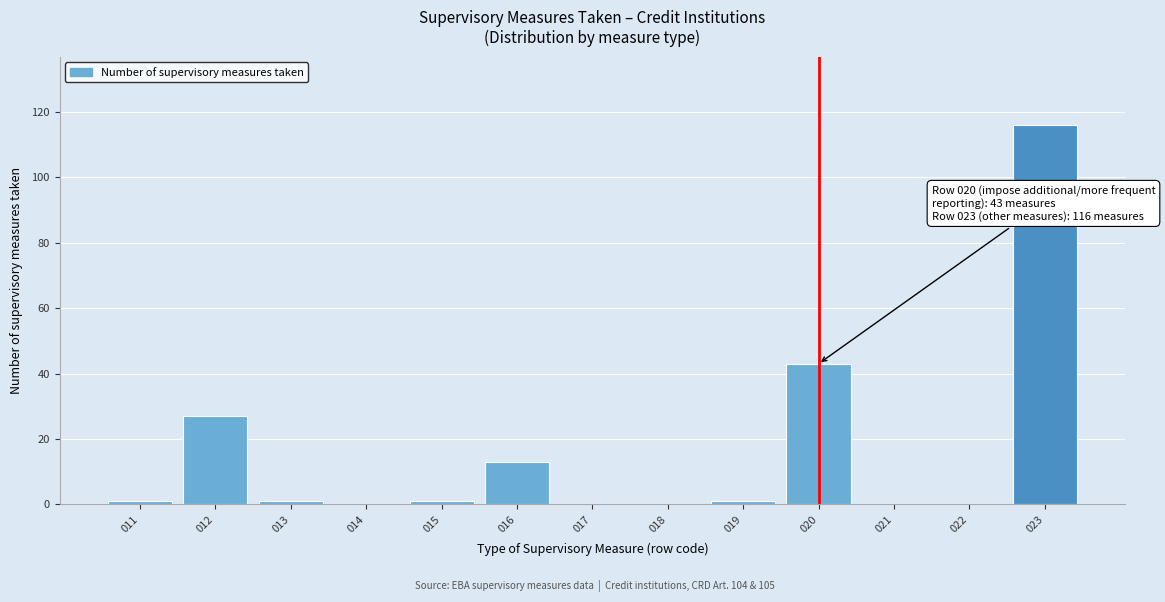

Reading left to right, transcribe all the data shown in this chart.

011=1	012=27	013=1	014=0	015=1	016=13	017=0	018=0	019=1	020=43	021=0	022=0	023=116